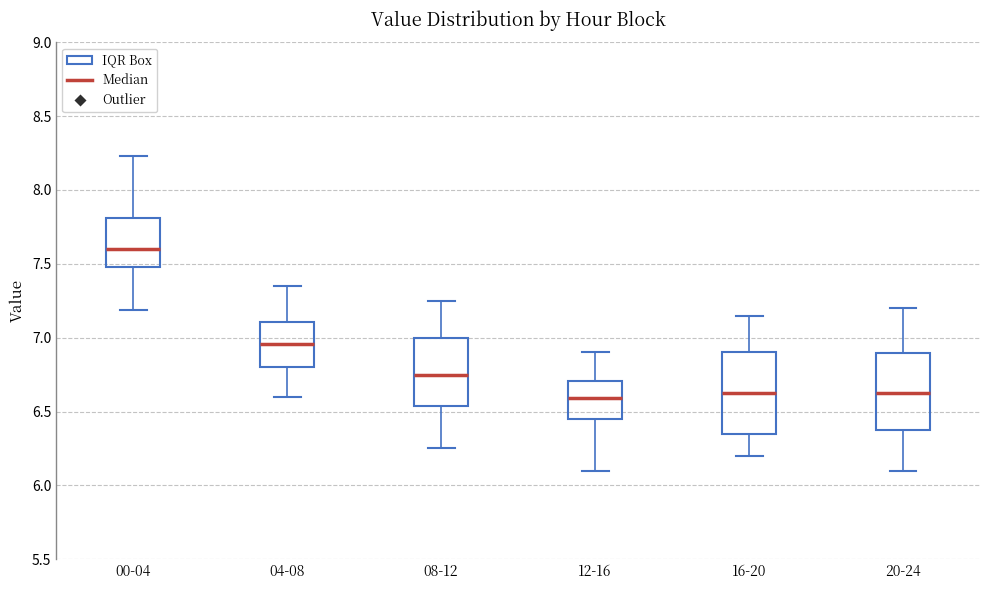

Reading left to right, read every box against the y-axis: the position of its median line, the range the box covers, and the ends of its whiskers. The values are not printed on the chart, so give them approximately, as read against the axis.

00-04: median 7.60, box 7.50 to 7.80, whiskers 7.20 to 8.25
04-08: median 6.95, box 6.80 to 7.10, whiskers 6.60 to 7.35
08-12: median 6.75, box 6.55 to 7.00, whiskers 6.25 to 7.25
12-16: median 6.60, box 6.45 to 6.70, whiskers 6.10 to 6.90
16-20: median 6.65, box 6.35 to 6.90, whiskers 6.20 to 7.15
20-24: median 6.65, box 6.35 to 6.90, whiskers 6.10 to 7.20